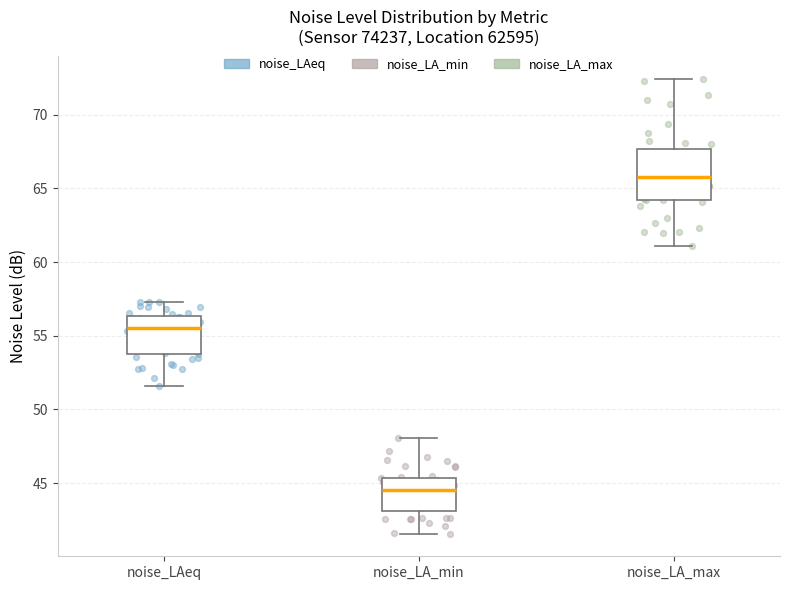

Reading left to right, read every box against the y-axis: the position of its median line, the range the box covers, and the ends of its whiskers. The values are not printed on the chart, so give them approximately, as read against the axis.

noise_LAeq: median 55.5, box 53.5 to 56.5, whiskers 51.5 to 57.5
noise_LA_min: median 44.5, box 43.0 to 45.5, whiskers 41.5 to 48.0
noise_LA_max: median 65.5, box 64.0 to 67.5, whiskers 61.0 to 72.5